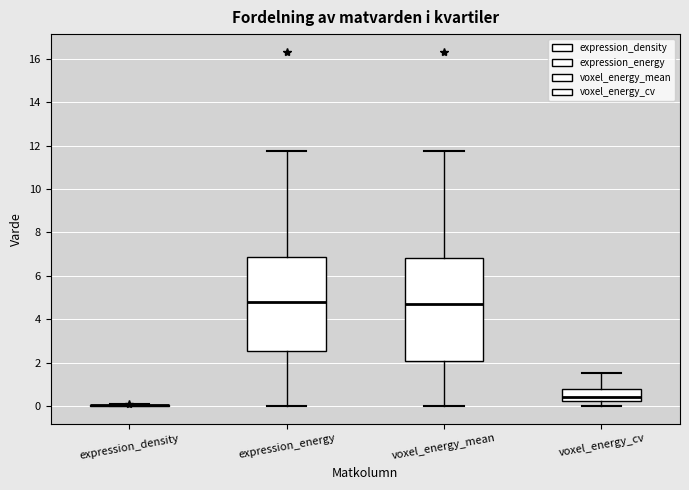

Where is the lower edge of the box for expression_energy on the y-axis? The values are not printed on the chart, so give them approximately, as read against the axis.

2.6